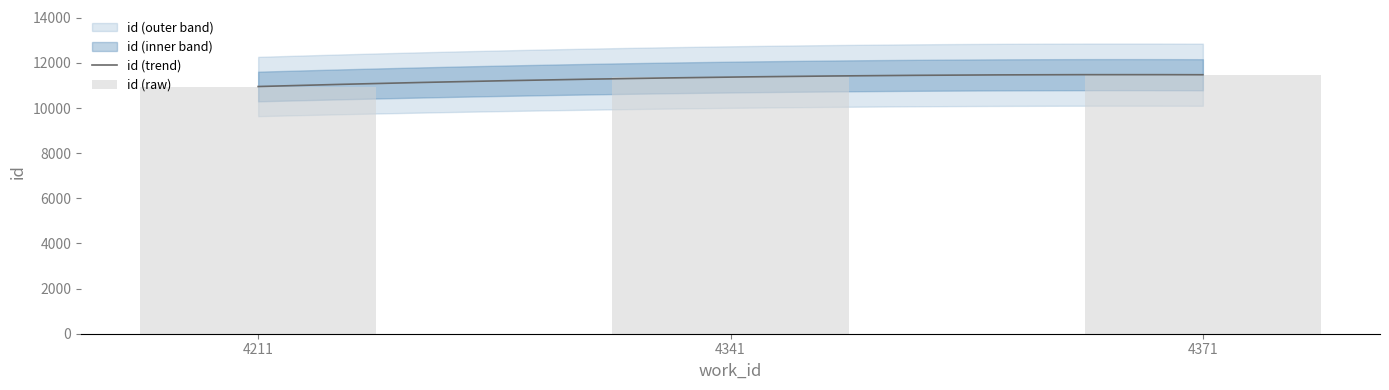

Rank the categories by value from highest to lowest.

4371, 4341, 4211